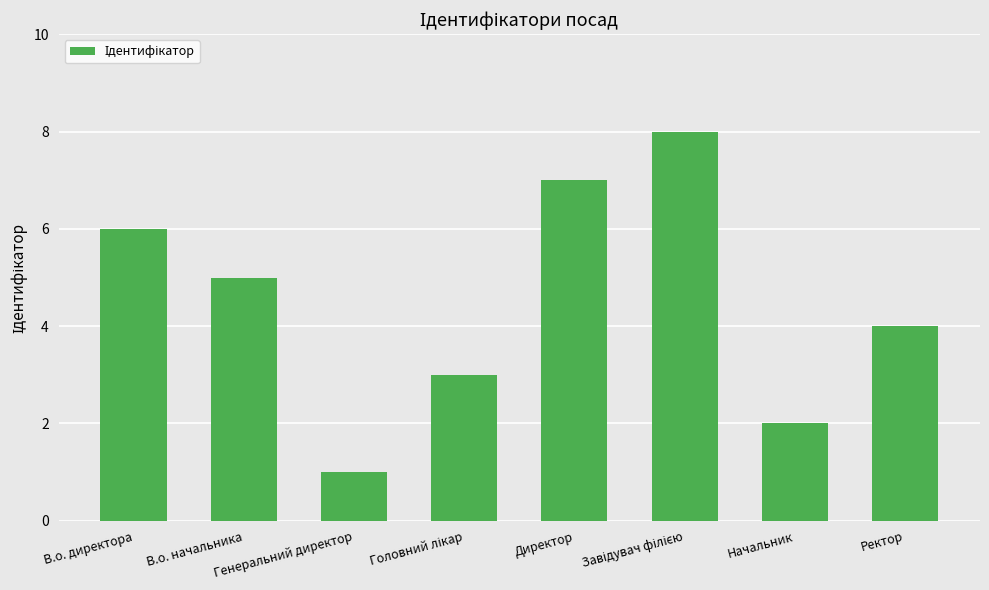

True or false: the data shows 1 at Генеральний директор.

True